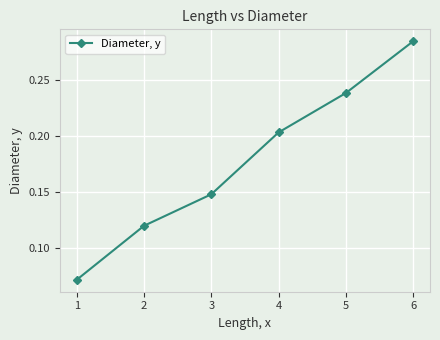

Is this an area chart (filled region under the line)?

No